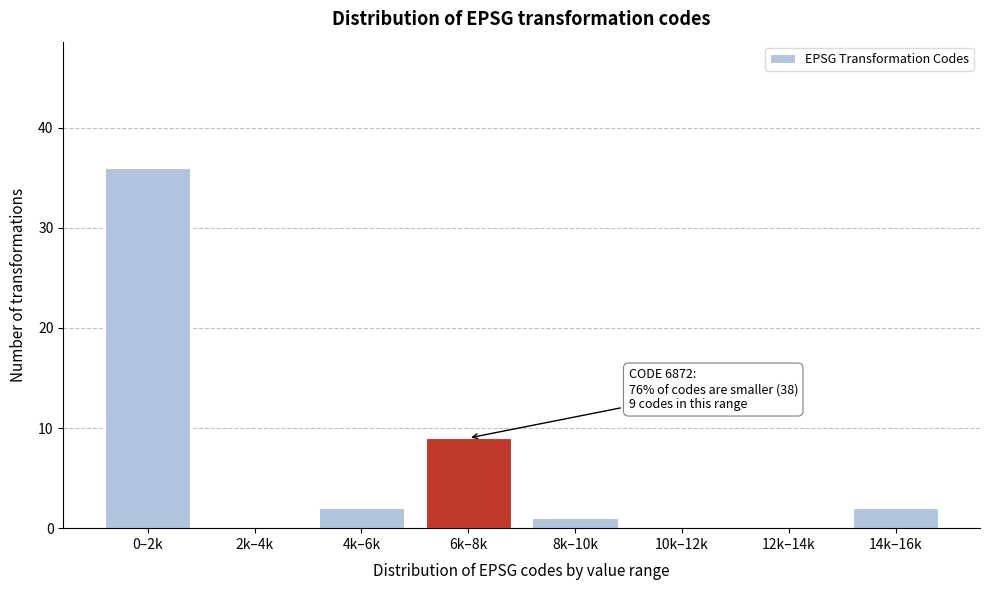

Reading right to left, transcribe all the data shown in this chart.

14k–16k=2	12k–14k=0	10k–12k=0	8k–10k=1	6k–8k=9	4k–6k=2	2k–4k=0	0–2k=36